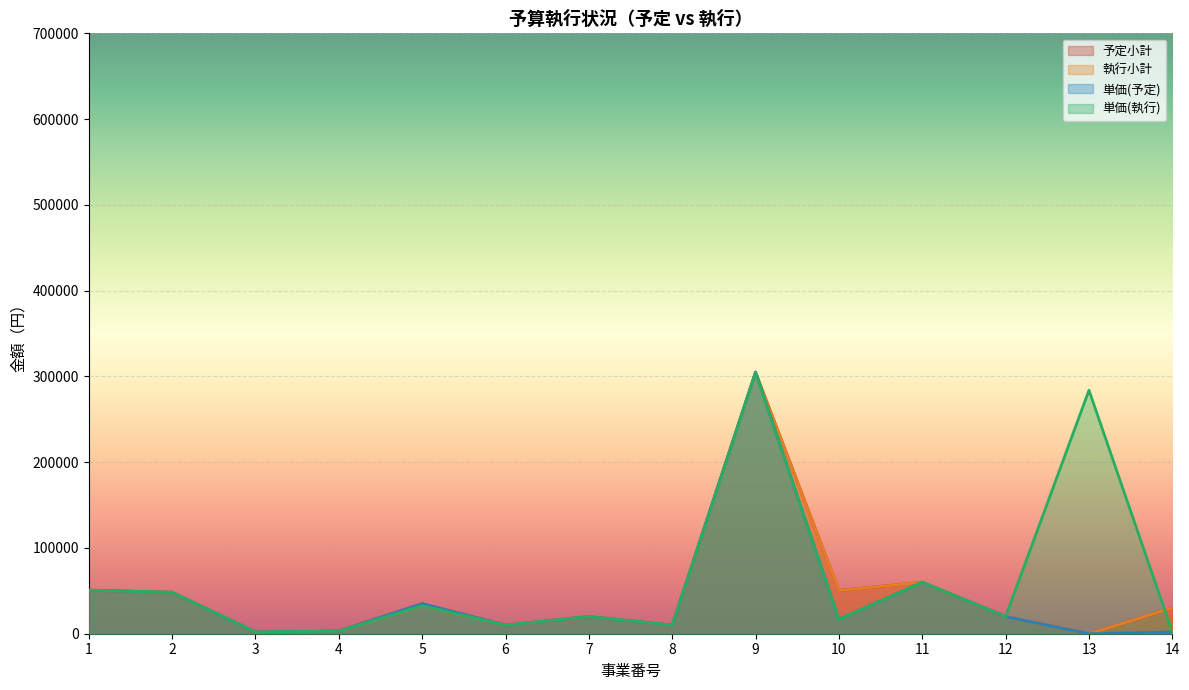

In 予定小計, how many points are lower than both neighbors (excluding endpoints)?

5